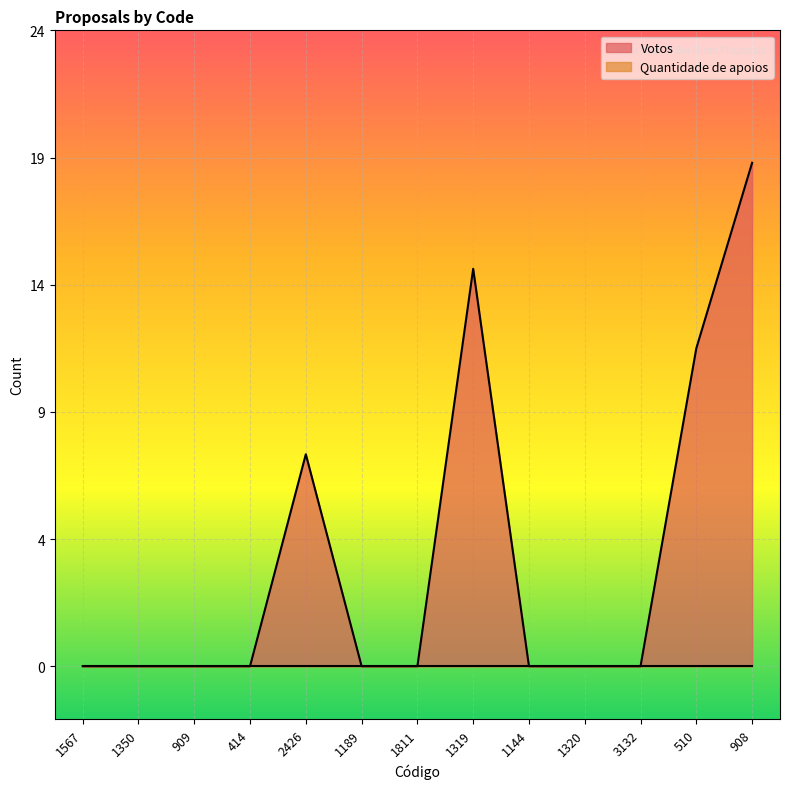

List the labels in order of value, largest first.

908, 1319, 510, 2426, 1567, 1350, 909, 414, 1189, 1811, 1144, 1320, 3132